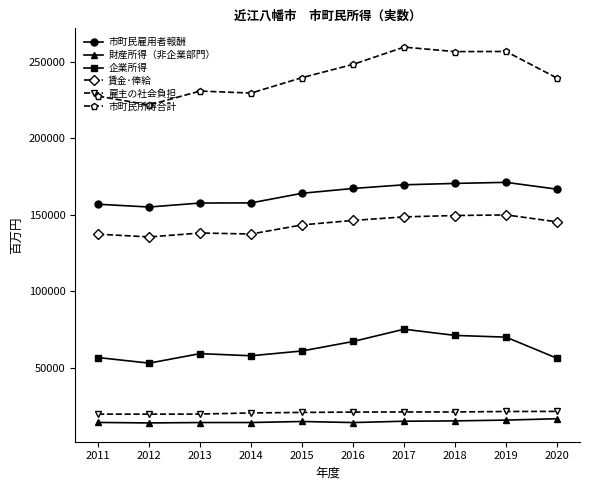

What is the spread (max minus min) of values at 2018?

241552